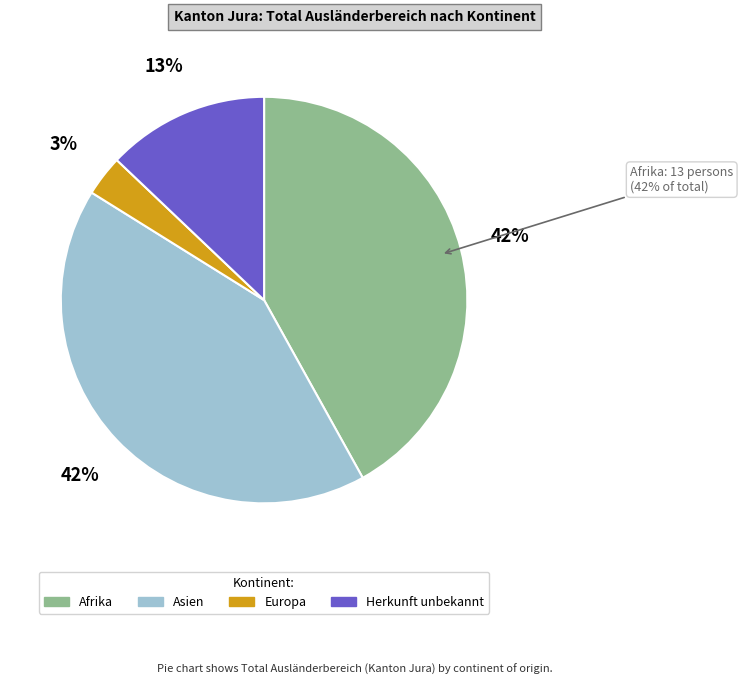

True or false: Asien accounts for 42% of the total.

True